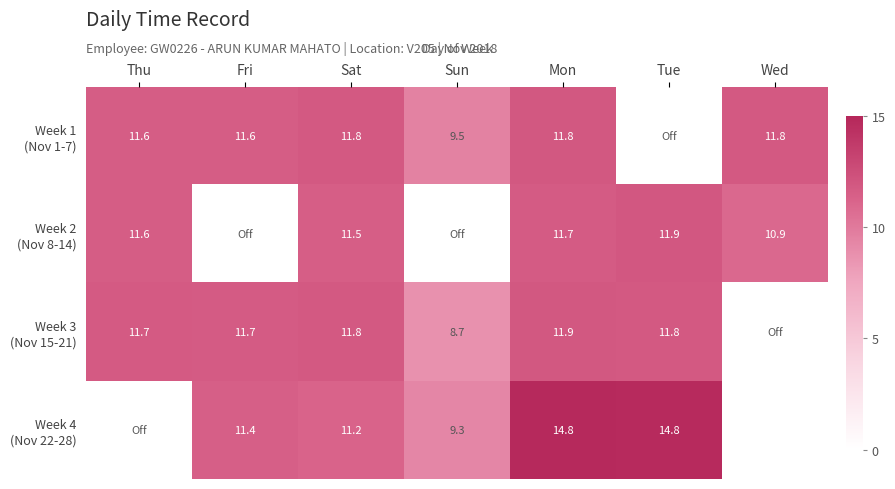

Which category has the lowest value in the Week 2 (Nov 8-14) series?

Fri